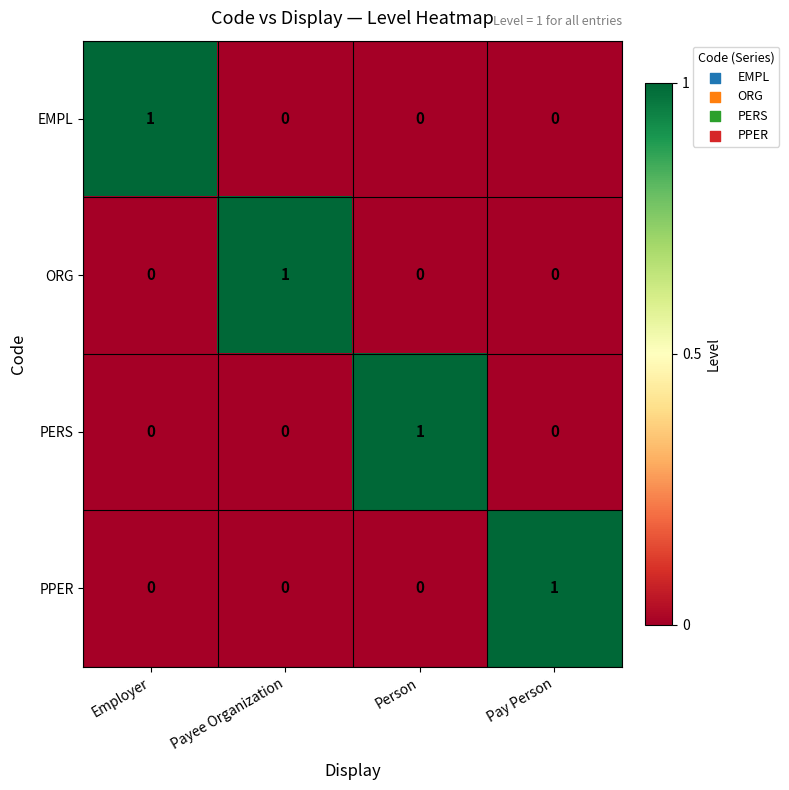

The PERS series shows 0 at Payee Organization. True or false?

True